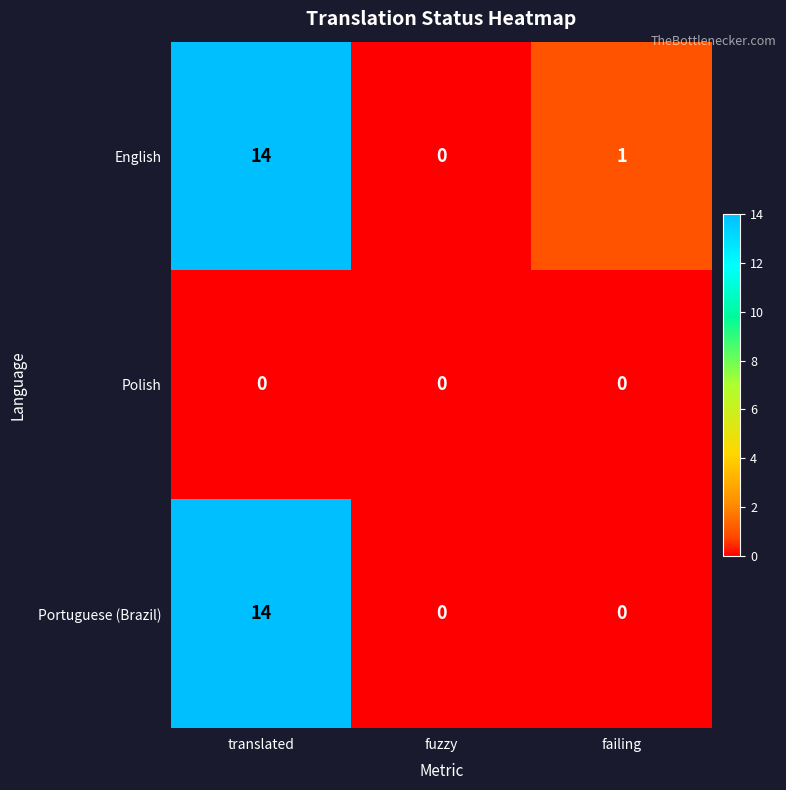

Count the number of data series in this chart.

3